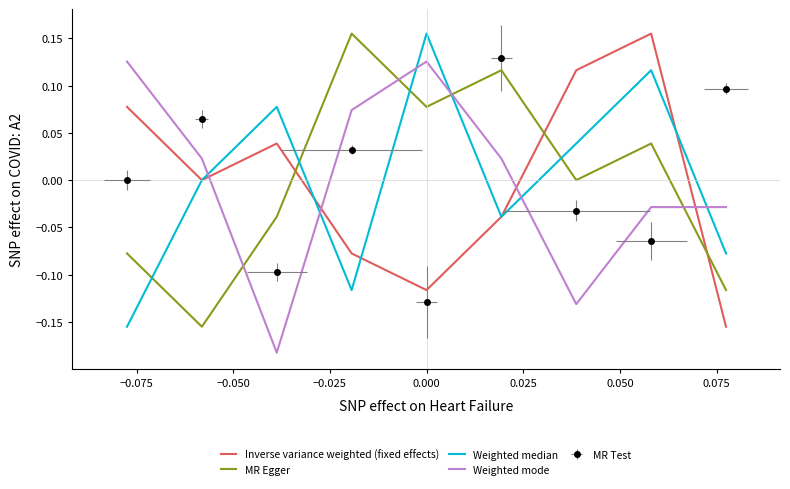

What is the label of the 4th point from the right?

0.025